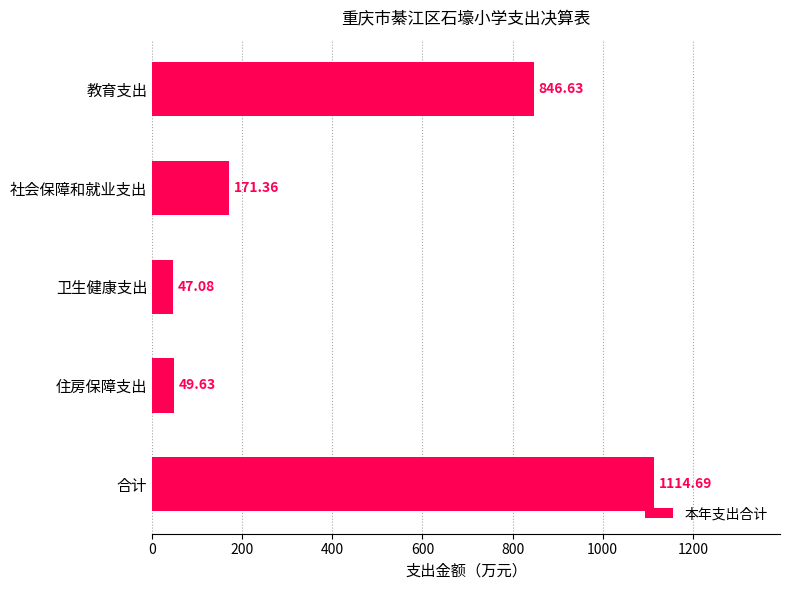

What is the sum of all values?

2229.4